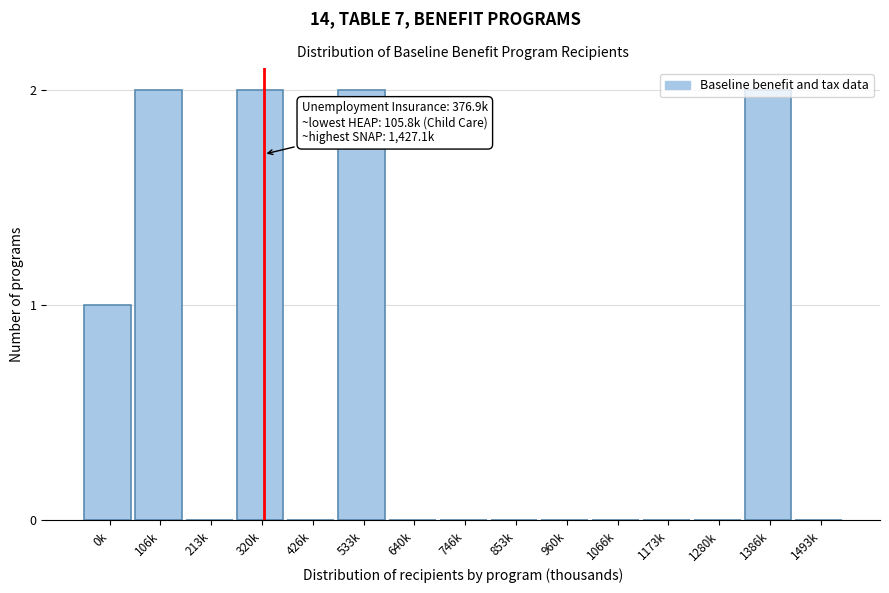

Between 746k and 106k, which is larger?

106k